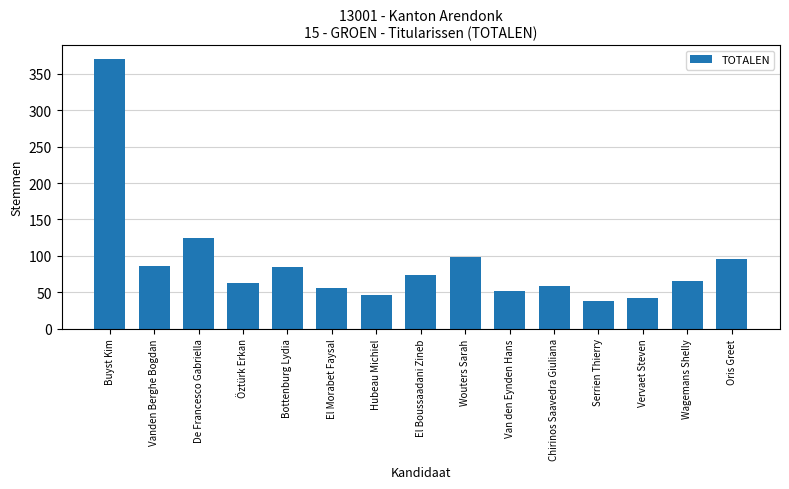

What is the greatest value displayed?

371